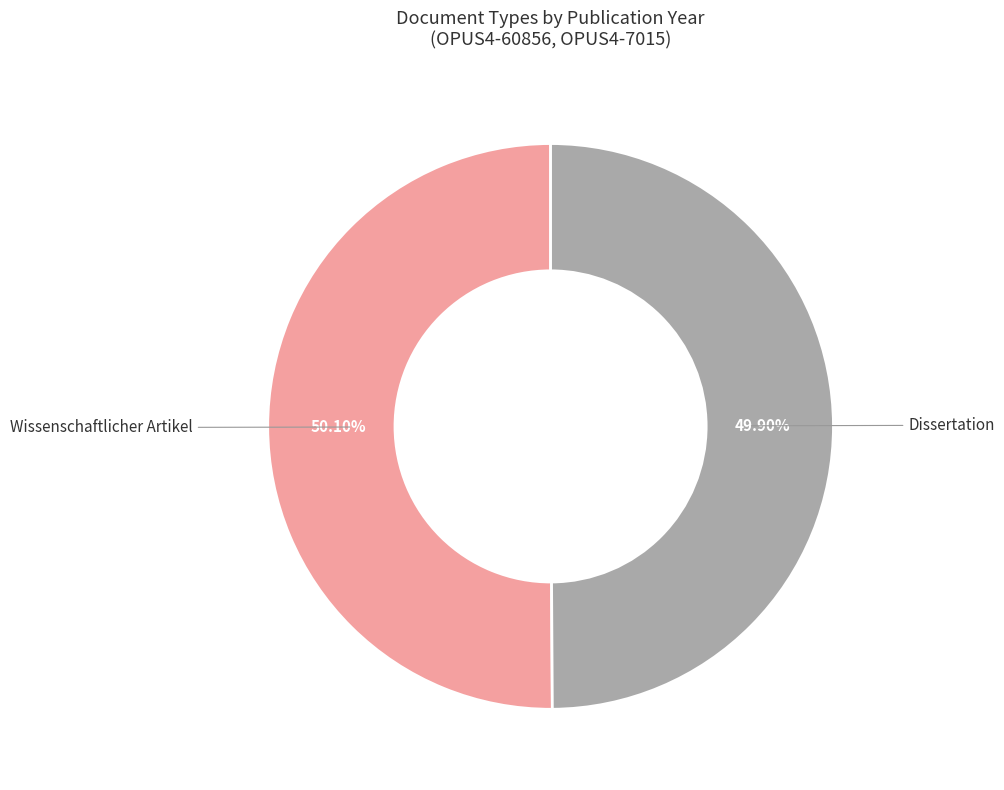

What is the ratio of the value at Wissenschaftlicher Artikel to the value at Dissertation?

1.0